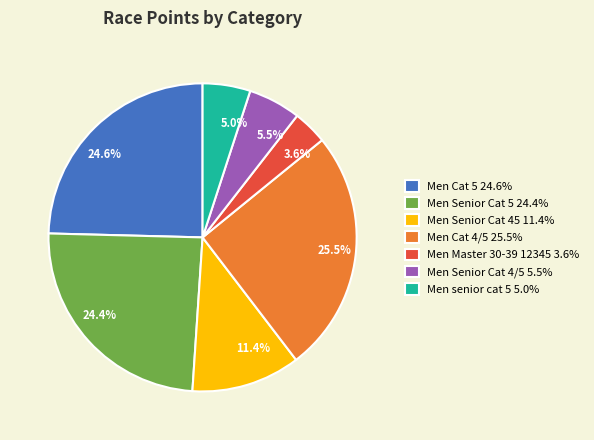

To the nearest percent, what percentage of the pie is Men Senior Cat 5?

24%